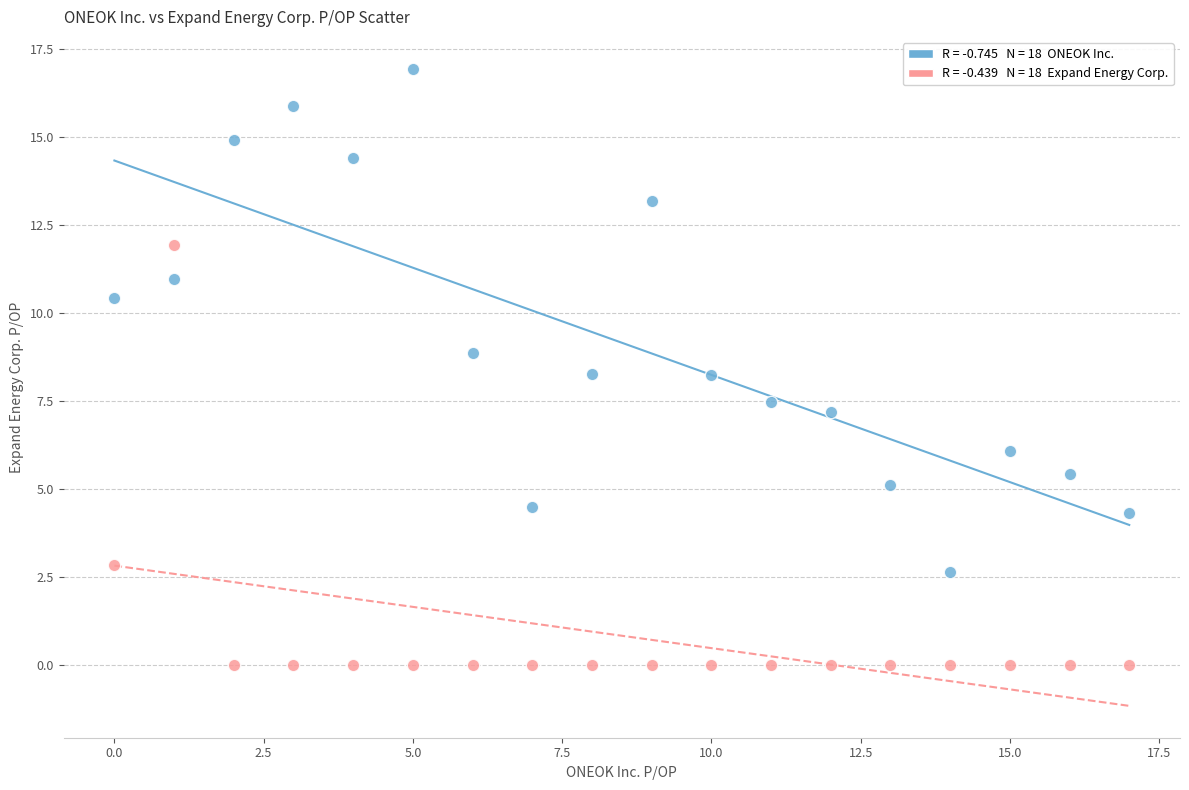

How many points are shown in the scatter plot?

36